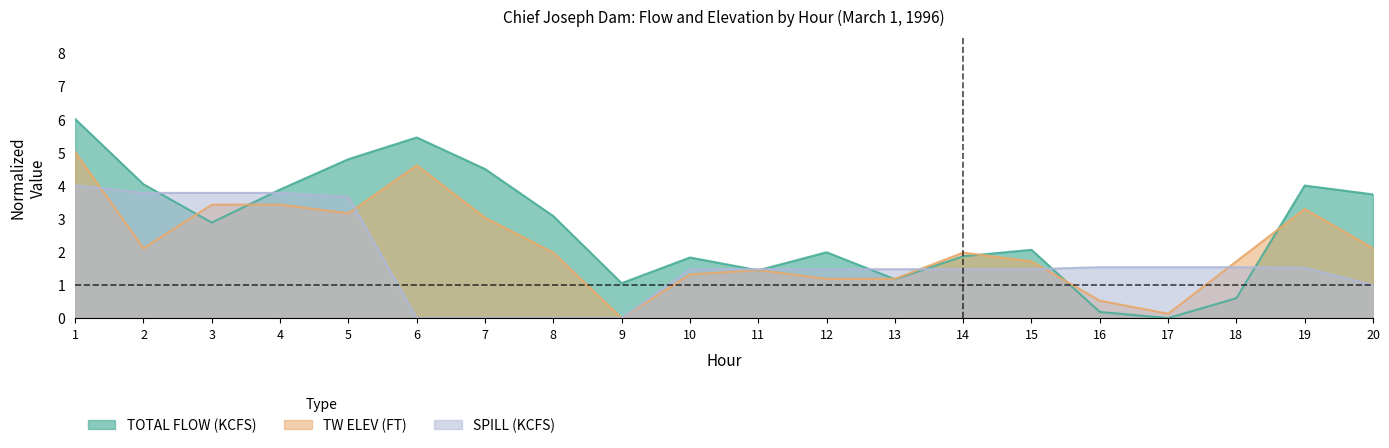

Reading left to right, list all the values displayed in this chart.

TOTAL FLOW (KCFS): 6.0	4.0	2.9	3.9	4.8	5.4	4.5	3.1	1.1	1.8	1.4	2.0	1.2	1.9	2.1	0.2	0.0	0.6	4.0	3.7
TW ELEV (FT): 5.0	2.1	3.4	3.4	3.2	4.6	3.0	2.0	0.0	1.3	1.4	1.2	1.2	2.0	1.7	0.5	0.1	1.7	3.3	2.1
SPILL (KCFS): 4.0	3.8	3.8	3.8	3.7	0.0	0.0	0.0	0.0	1.5	1.5	1.5	1.5	1.5	1.5	1.5	1.5	1.5	1.5	1.0